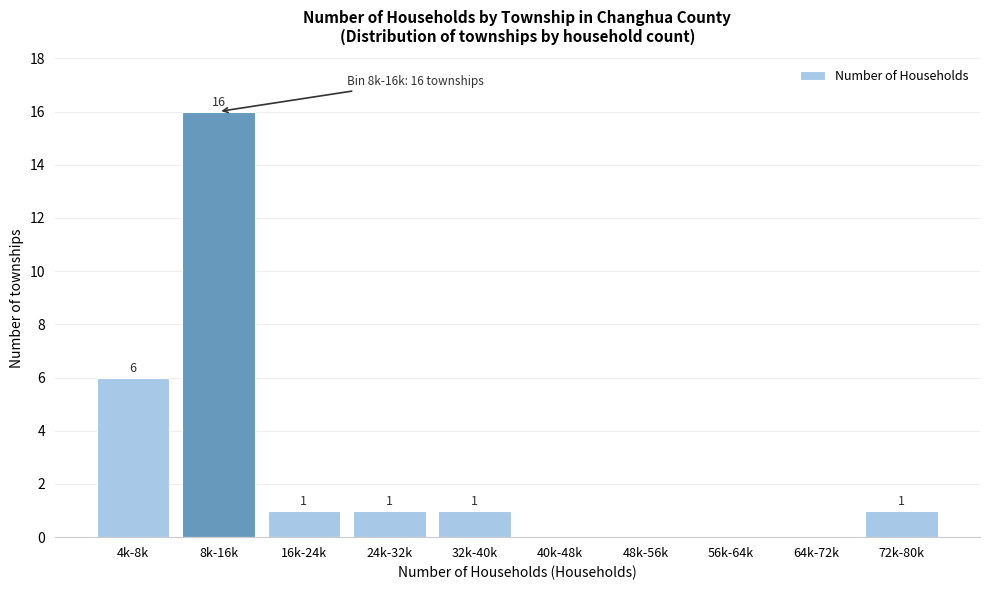

Reading right to left, transcribe all the data shown in this chart.

72k-80k=1	64k-72k=0	56k-64k=0	48k-56k=0	40k-48k=0	32k-40k=1	24k-32k=1	16k-24k=1	8k-16k=16	4k-8k=6